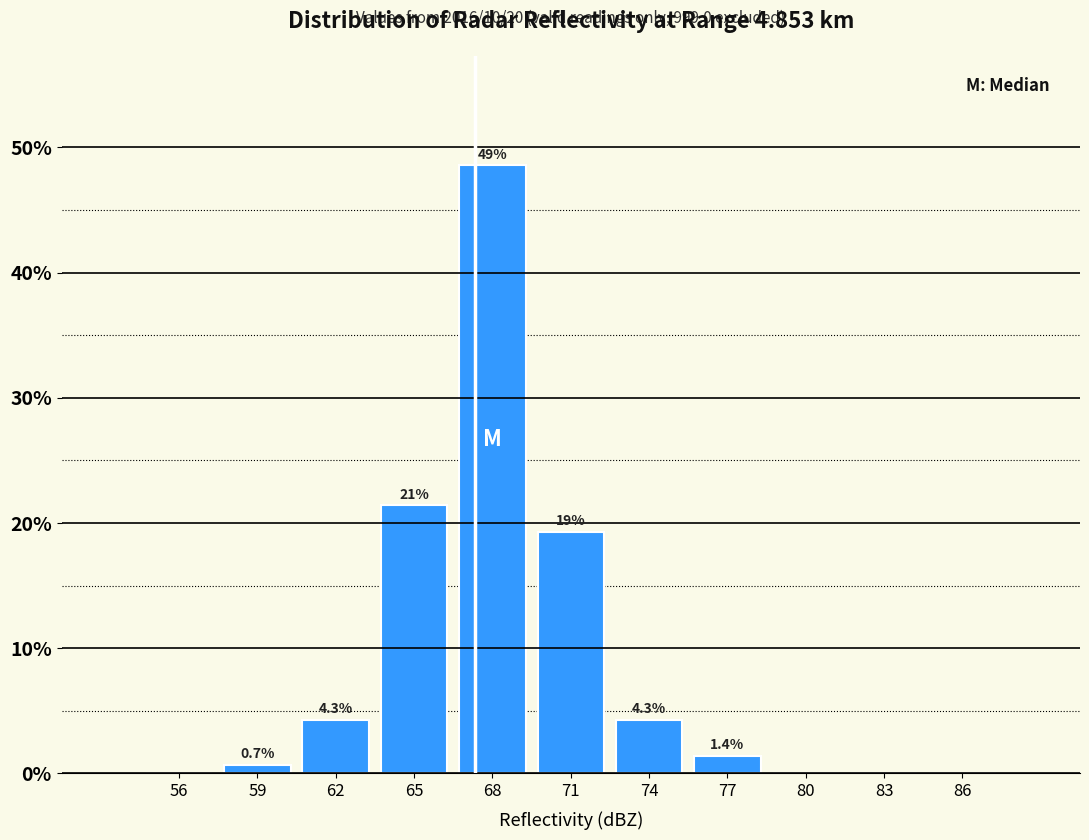

Reading left to right, transcribe all the data shown in this chart.

56=0.0	59=0.7	62=4.3	65=21.4	68=48.6	71=19.3	74=4.3	77=1.4	80=0.0	83=0.0	86=0.0